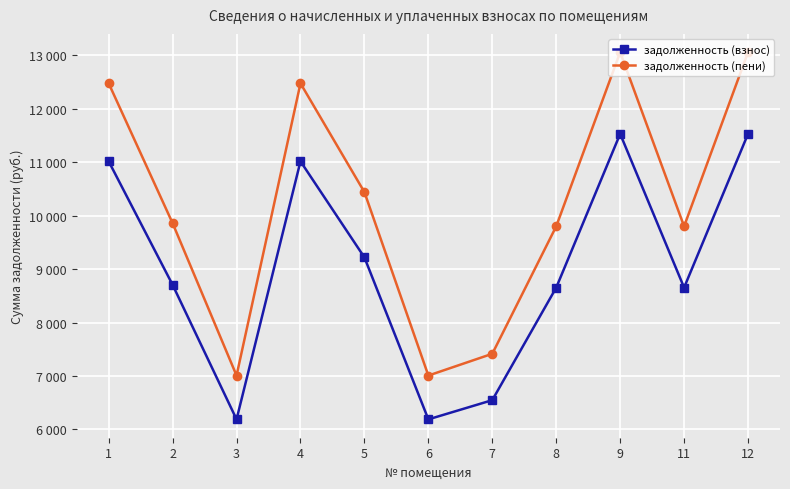

At which label does задолженность (взнос) first exceed 8705?

1